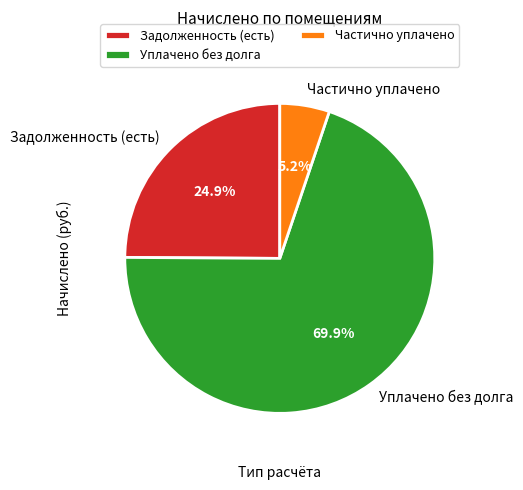

What percentage is NOT represented by Уплачено без долга?

30.1%